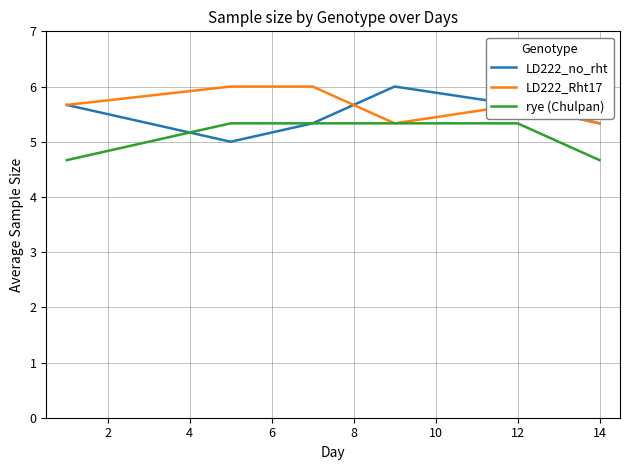

What is the smallest value displayed?

4.7